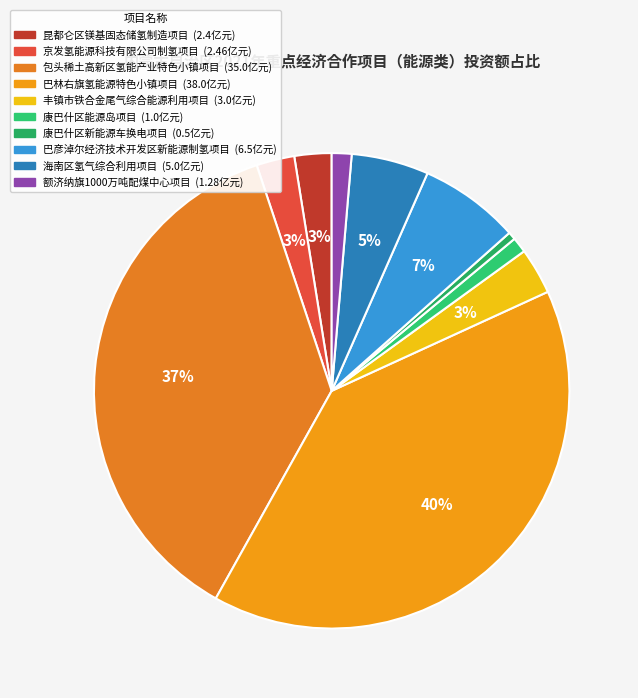

How many slices are in this pie chart?

10